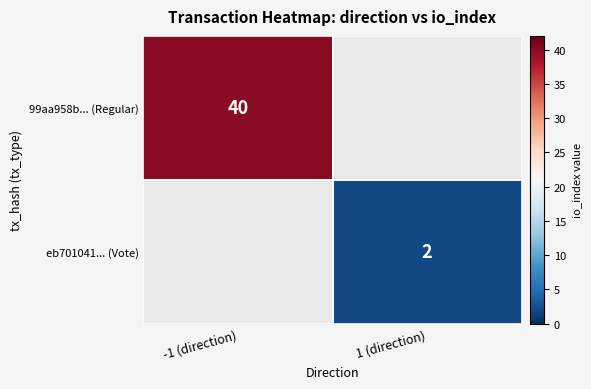

The value of 99aa958b... (Regular) at -1 (direction) is 11. True or false?

False